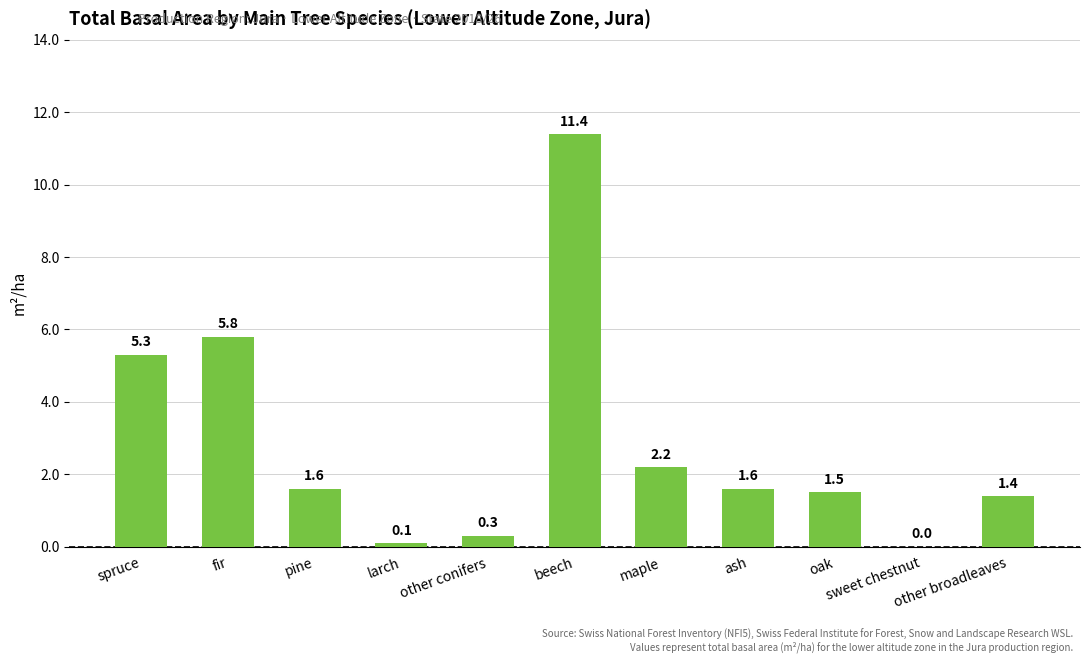

What is the sum of all values?

31.2